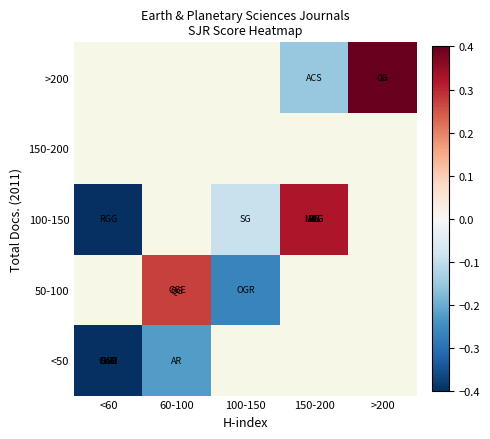

What is the greatest value displayed?

0.4